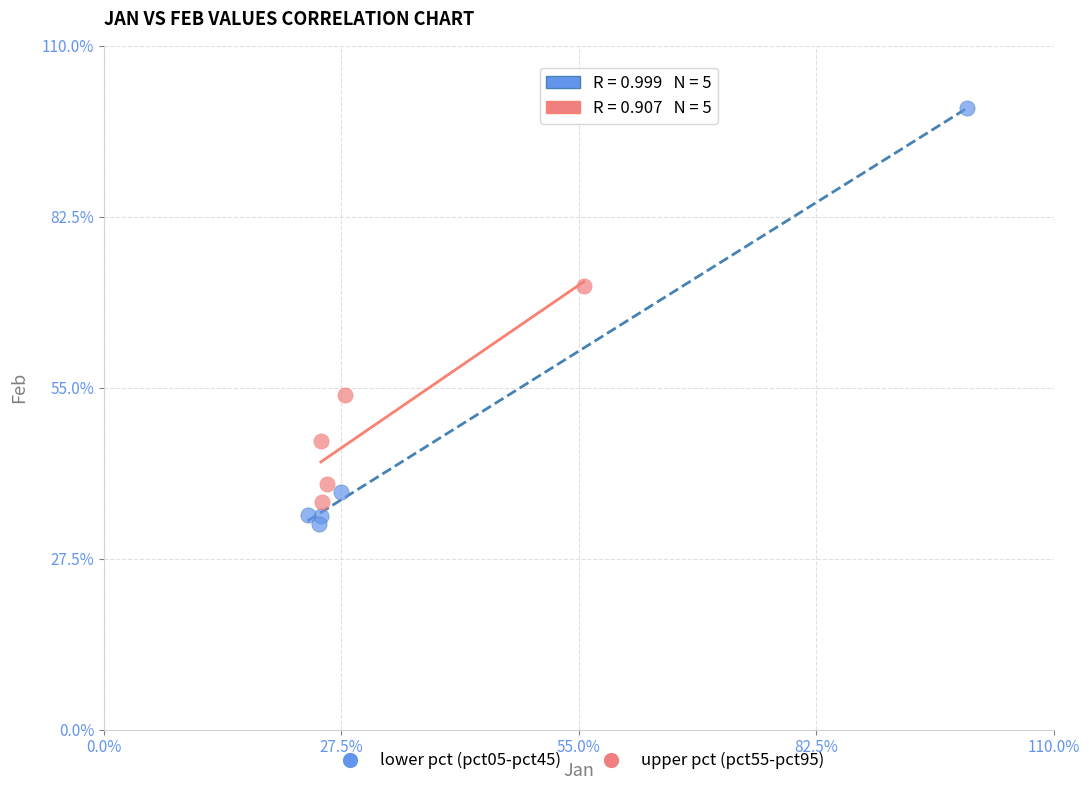

Which series contains the lowest Y value?

lower pct (pct05-pct45)